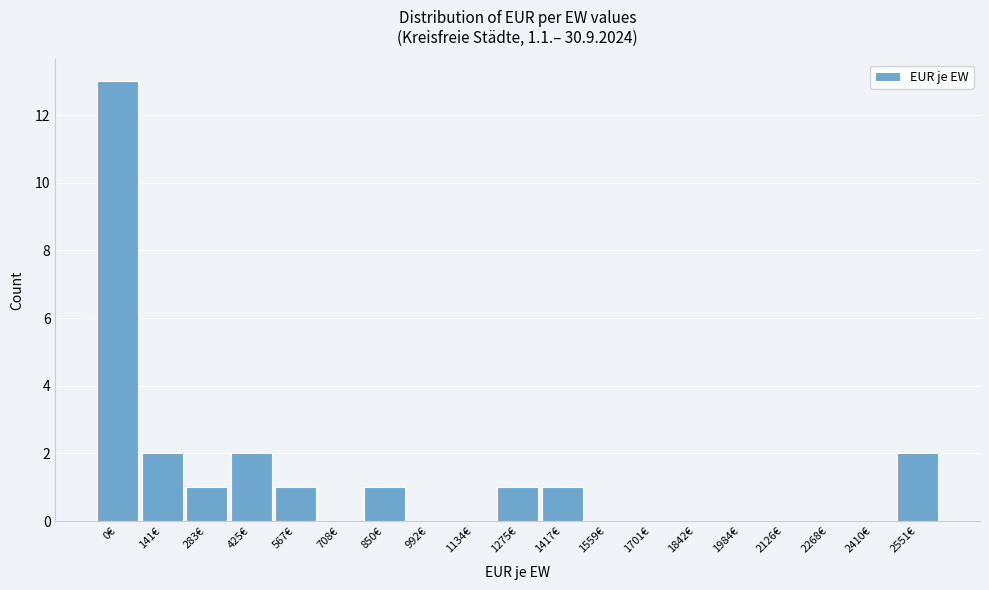

Reading left to right, extract all data points from this chart.

0€=13	141€=2	283€=1	425€=2	567€=1	708€=0	850€=1	992€=0	1134€=0	1275€=1	1417€=1	1559€=0	1701€=0	1842€=0	1984€=0	2126€=0	2268€=0	2410€=0	2551€=2